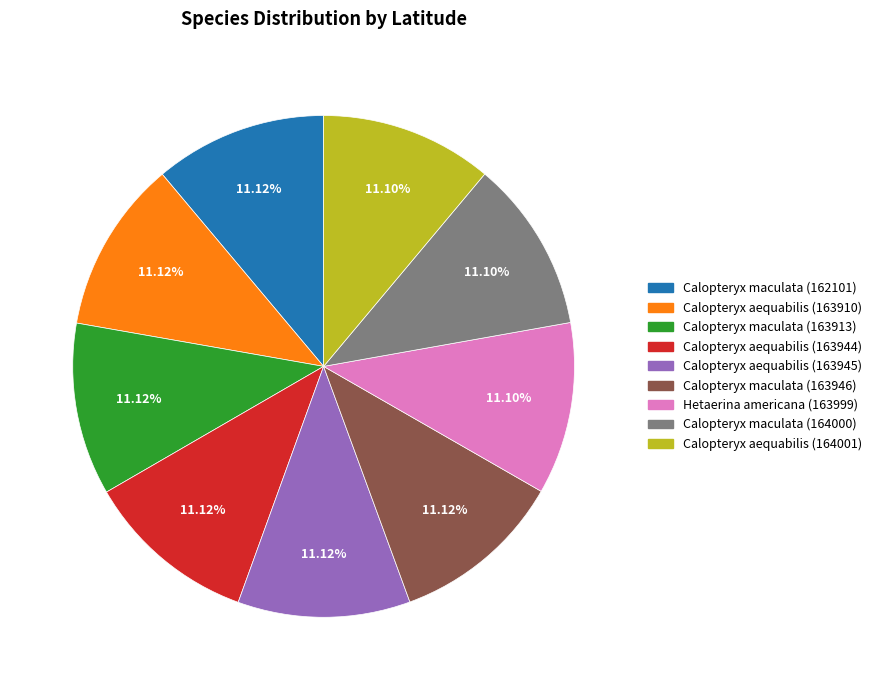

Does Calopteryx maculata (163913) represent more than half of the total?

No